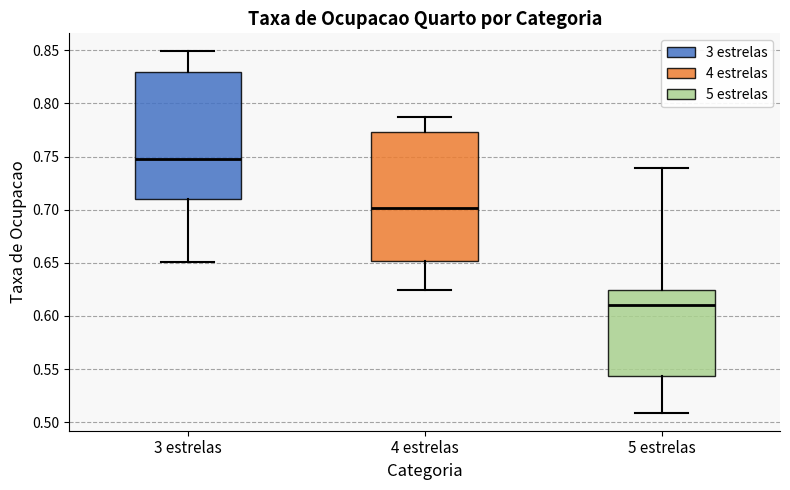

Reading left to right, transcribe this box plot: for each box, give where its median line is, the range the box spans, and where its two whiskers end, as read against the y-axis. The values are not printed on the chart, so give them approximately, as read against the axis.

3 estrelas: median 0.750, box 0.710 to 0.830, whiskers 0.650 to 0.850
4 estrelas: median 0.700, box 0.650 to 0.775, whiskers 0.625 to 0.785
5 estrelas: median 0.610, box 0.545 to 0.625, whiskers 0.510 to 0.740